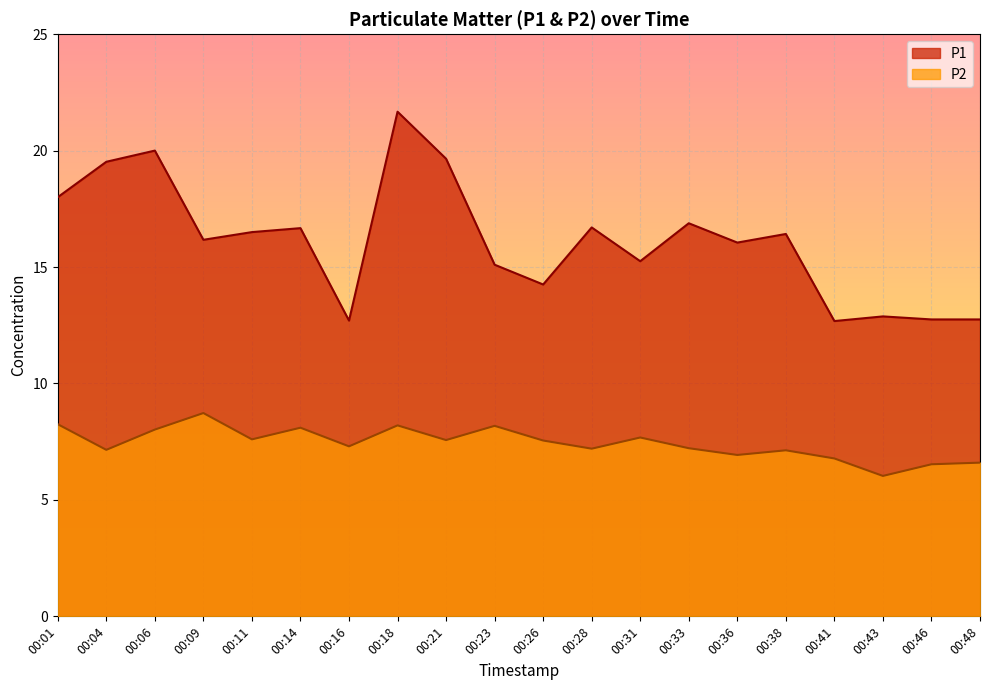

What is the sum of all P2 values?

148.8